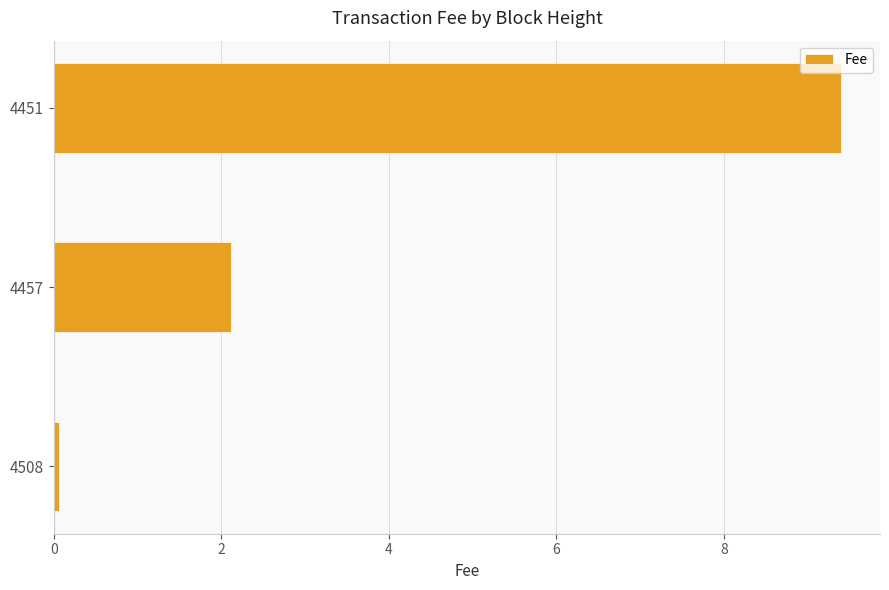

Which has a higher value, 4457 or 4451?

4451